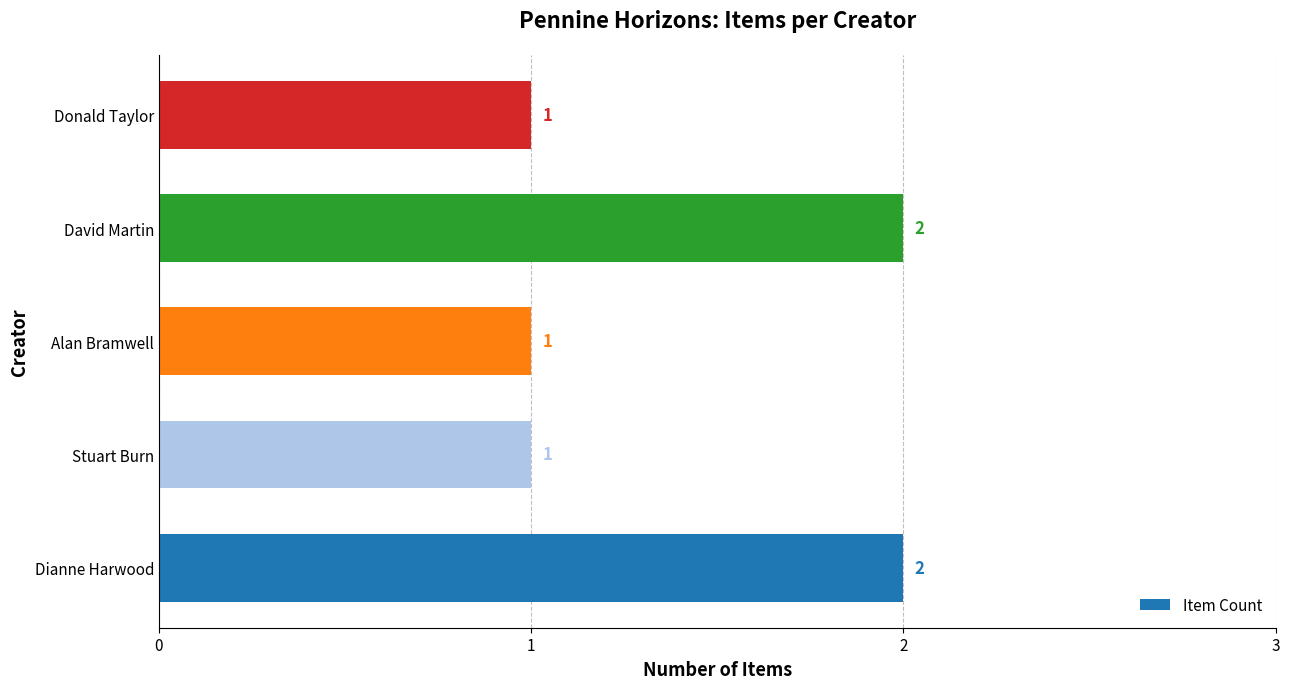

Reading bottom to top, what are all the values shown in this chart?

2	1	1	2	1